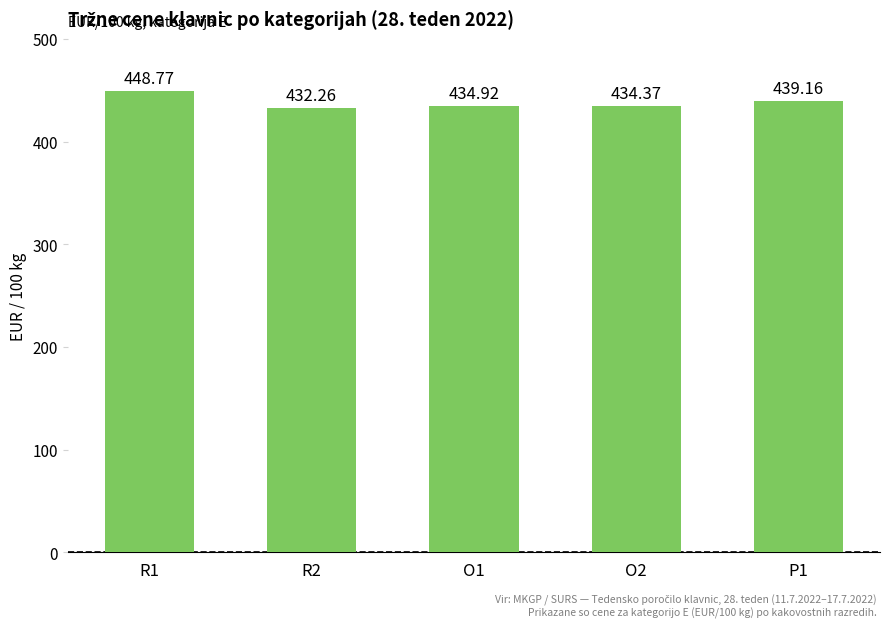

Between R2 and R1, which is larger?

R1